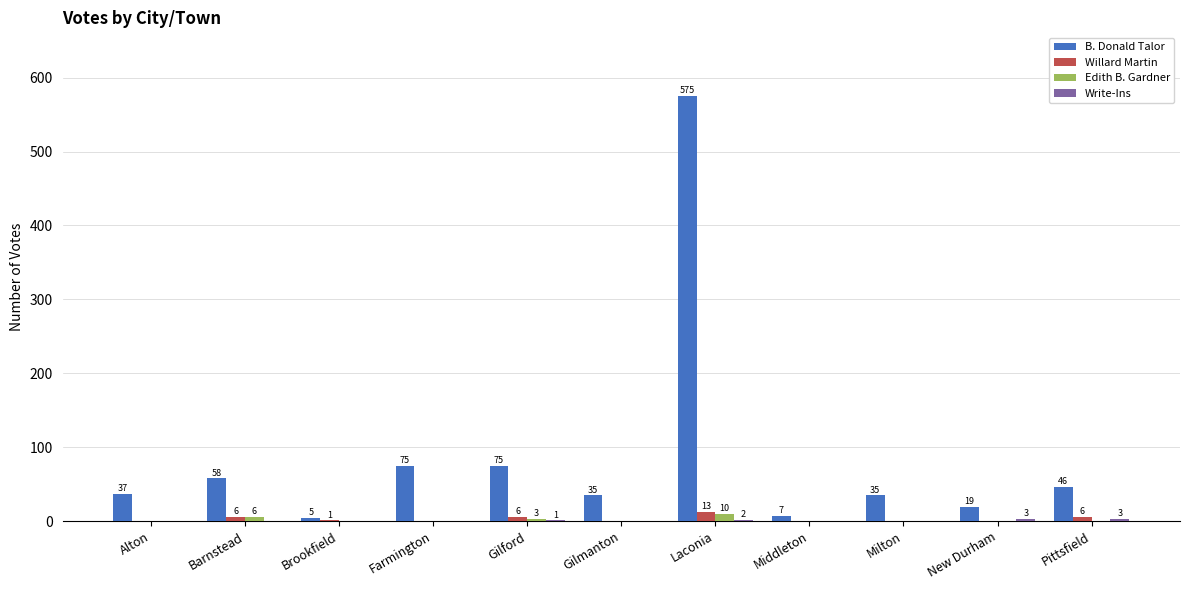

What is the total value across all series at Milton?

35